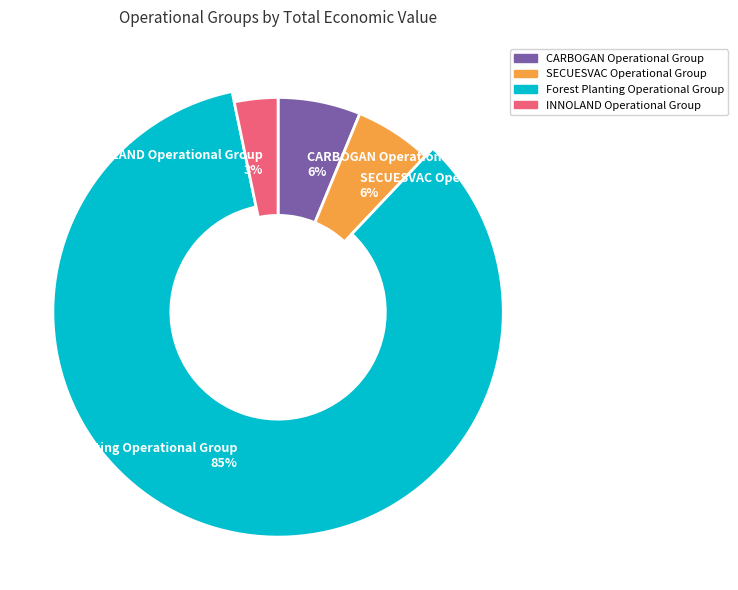

Which category has the smallest portion of the pie?

INNOLAND Operational Group